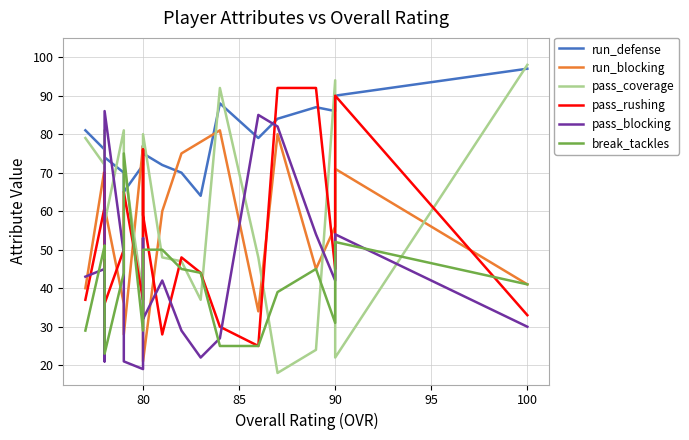

Is it true that break_tackles equals 51 at 90?

True